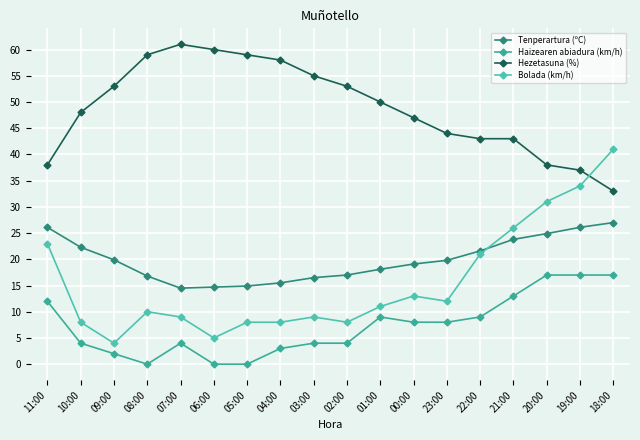

The Haizearen abiadura (km/h) series shows 1.8 at 01:00. True or false?

False